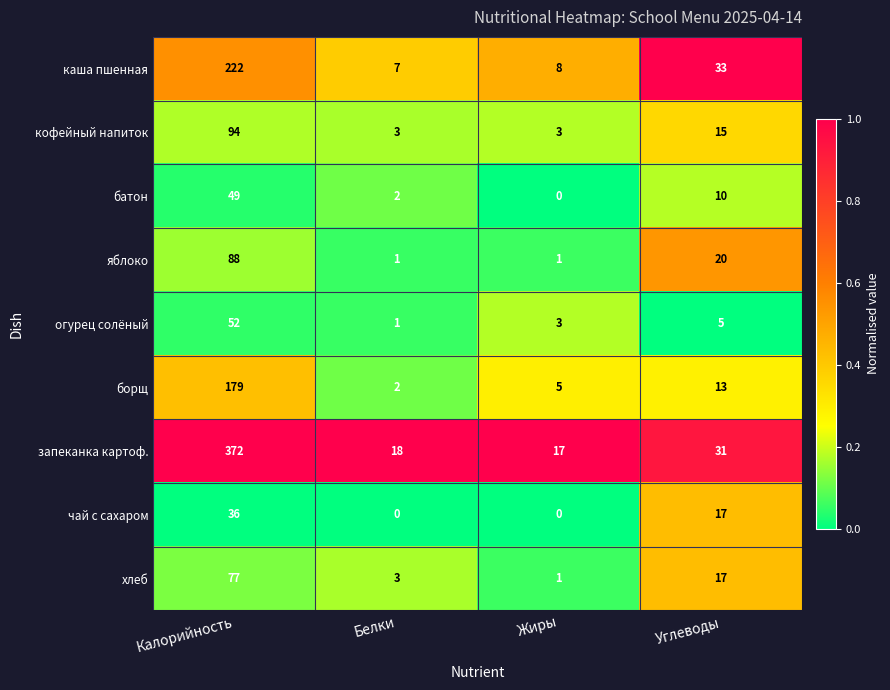

The батон series shows 10 at Углеводы. True or false?

True